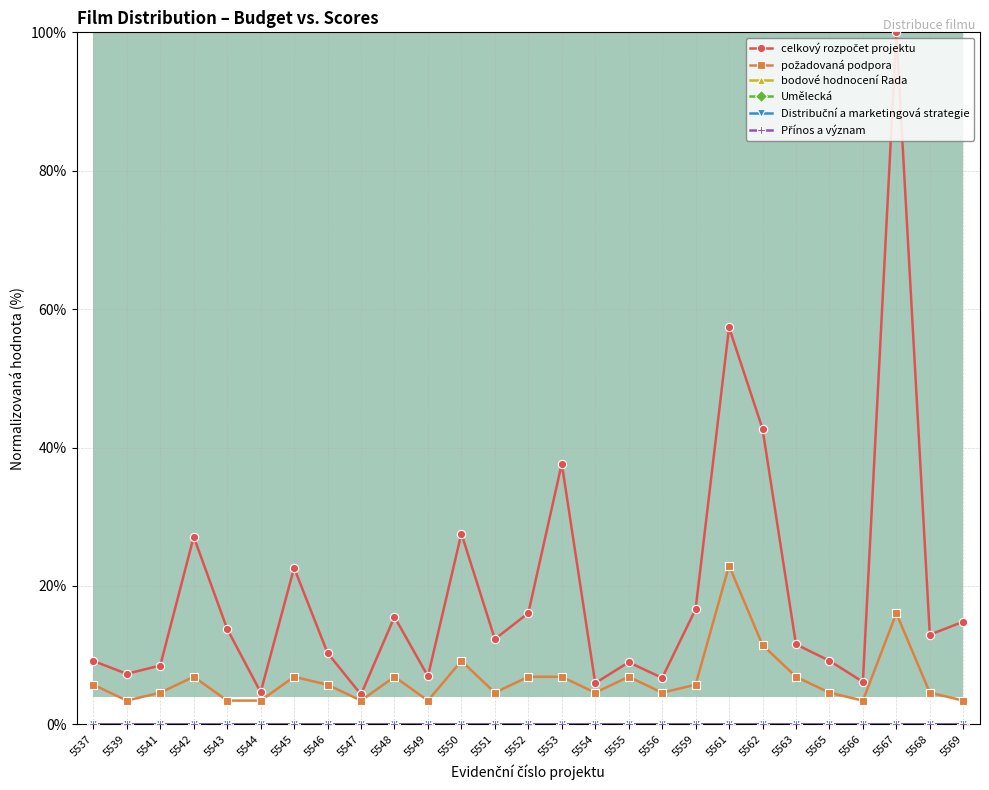

Which label corresponds to the largest value in the chart?

5567